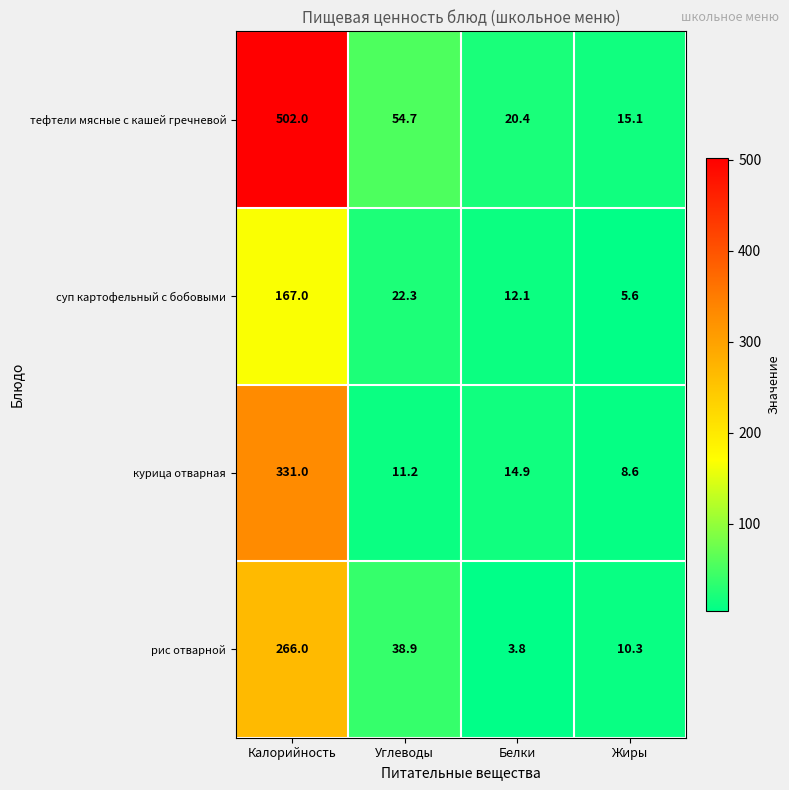

What is the total value across all series at Калорийность?

1266.0